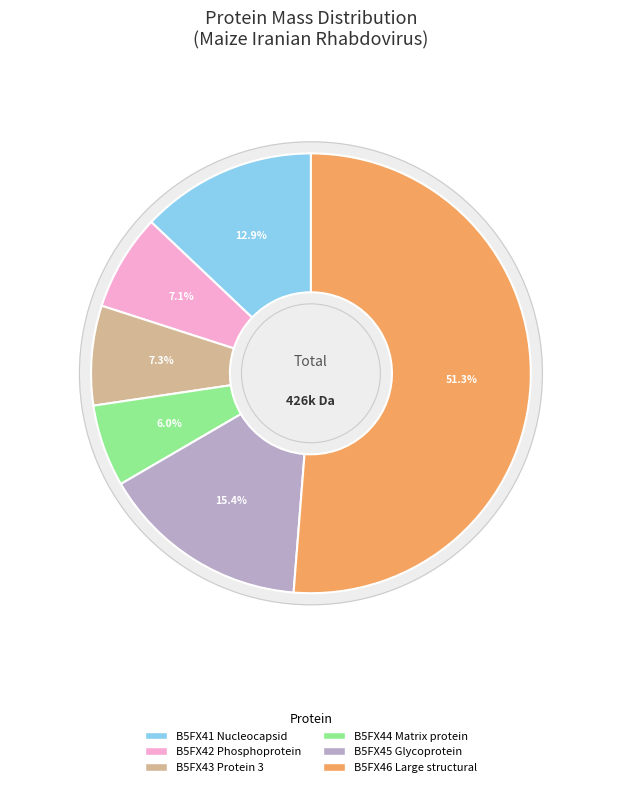

Which has a higher value, B5FX44 Matrix protein or B5FX42 Phosphoprotein?

B5FX42 Phosphoprotein